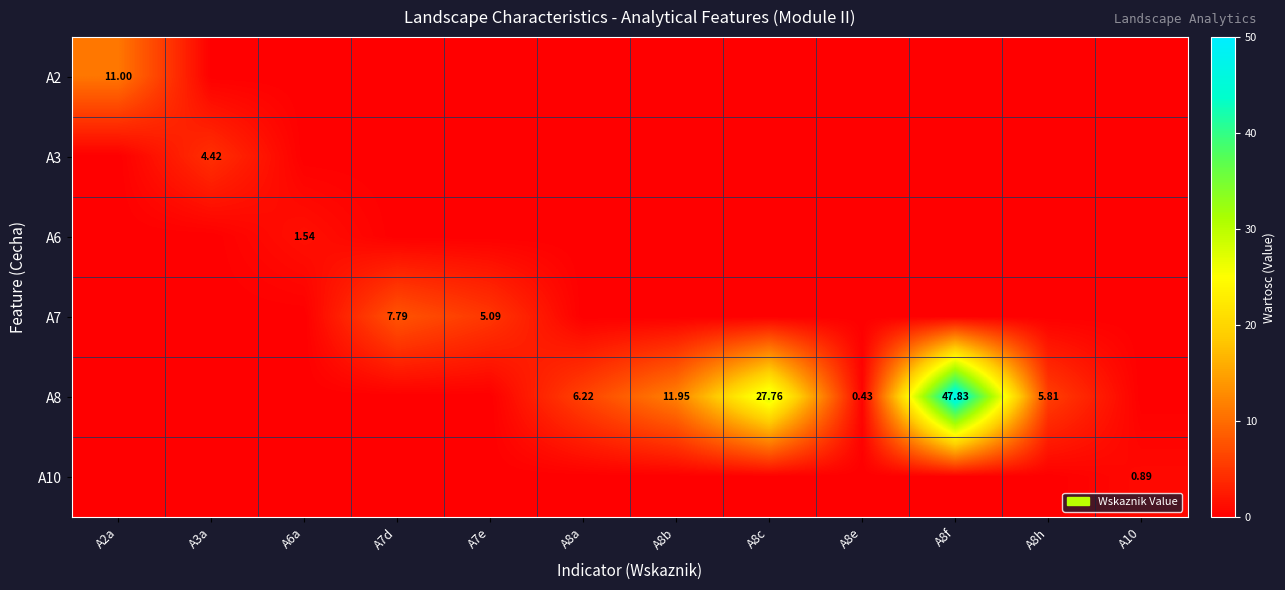

How many values in A2 are above zero?

1